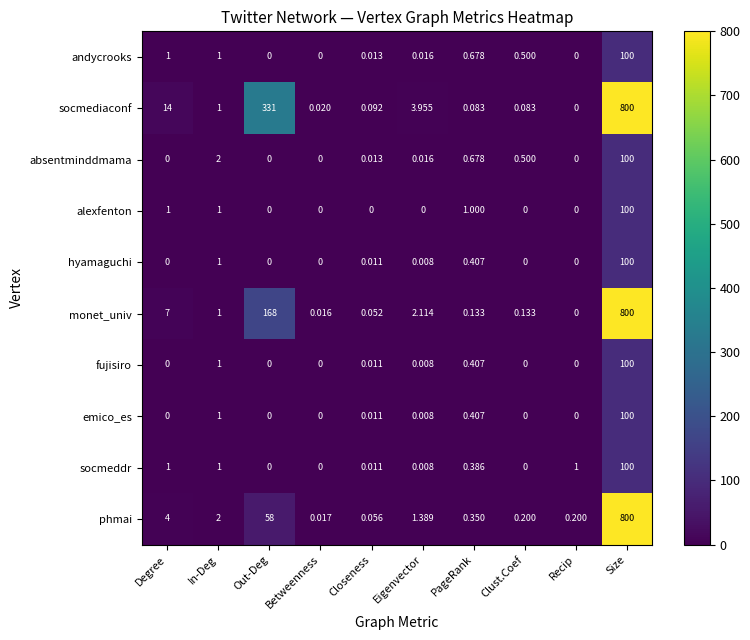

At which category is the sum across all series the highest?

Size